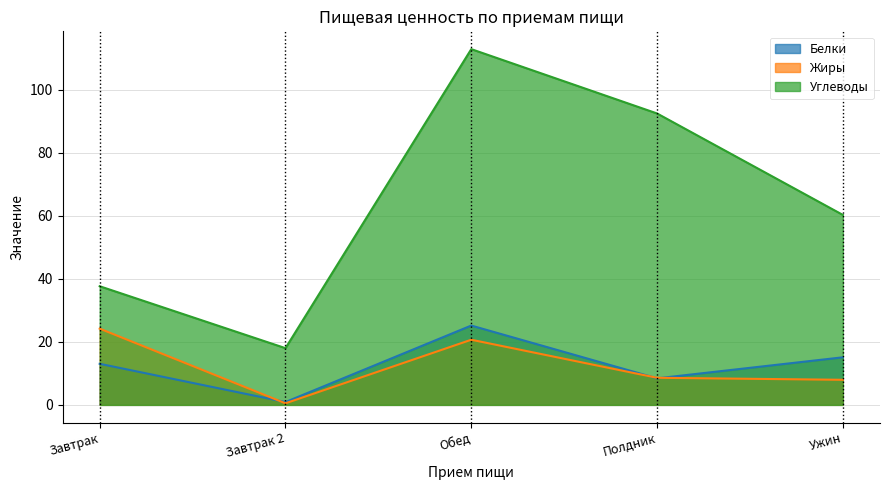

Does the chart display data point markers on the line(s)?

No